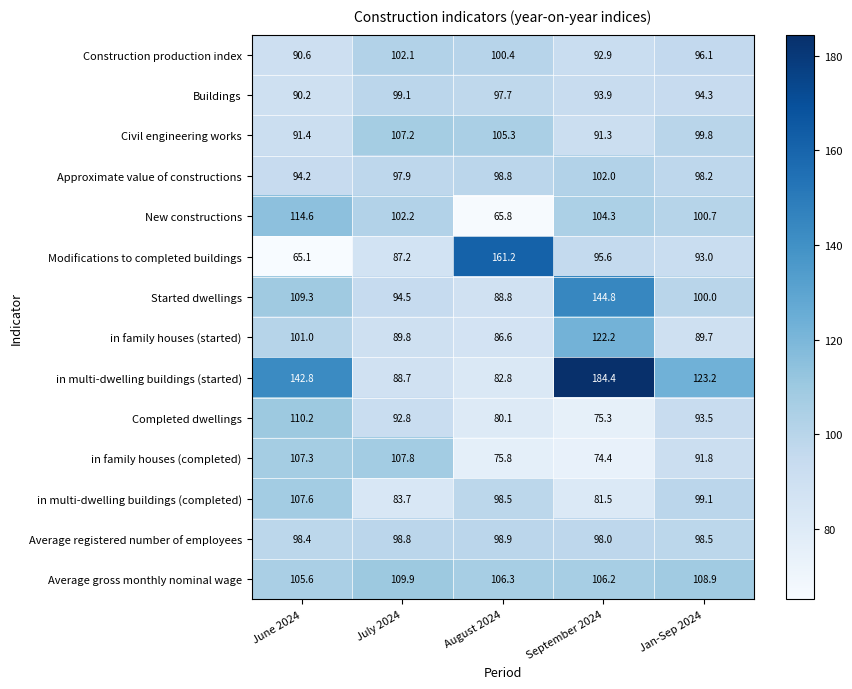

What value does the in family houses (started) series have at September 2024?

122.2